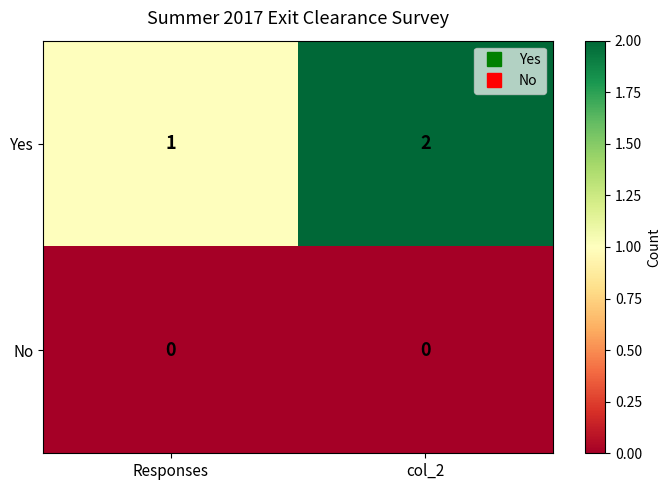

Reading left to right, what are all the values shown in this chart?

Yes: Responses=1	col_2=2
No: Responses=0	col_2=0